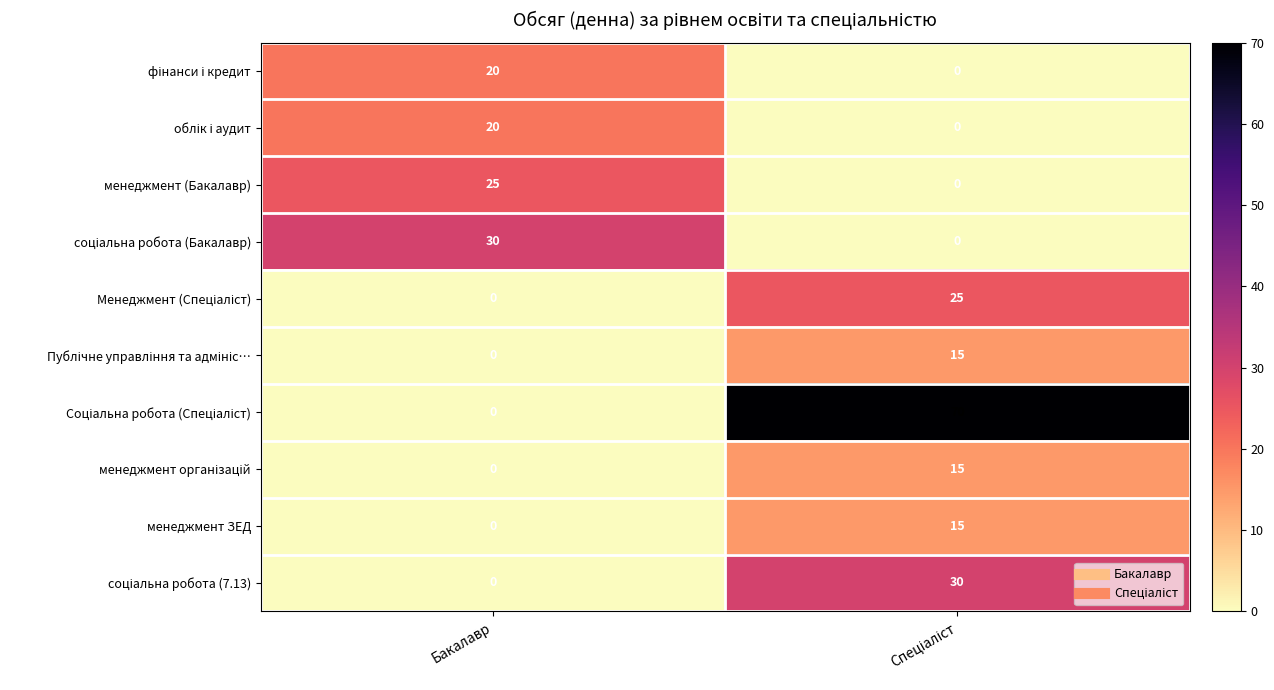

What is the maximum value shown in the chart?

70